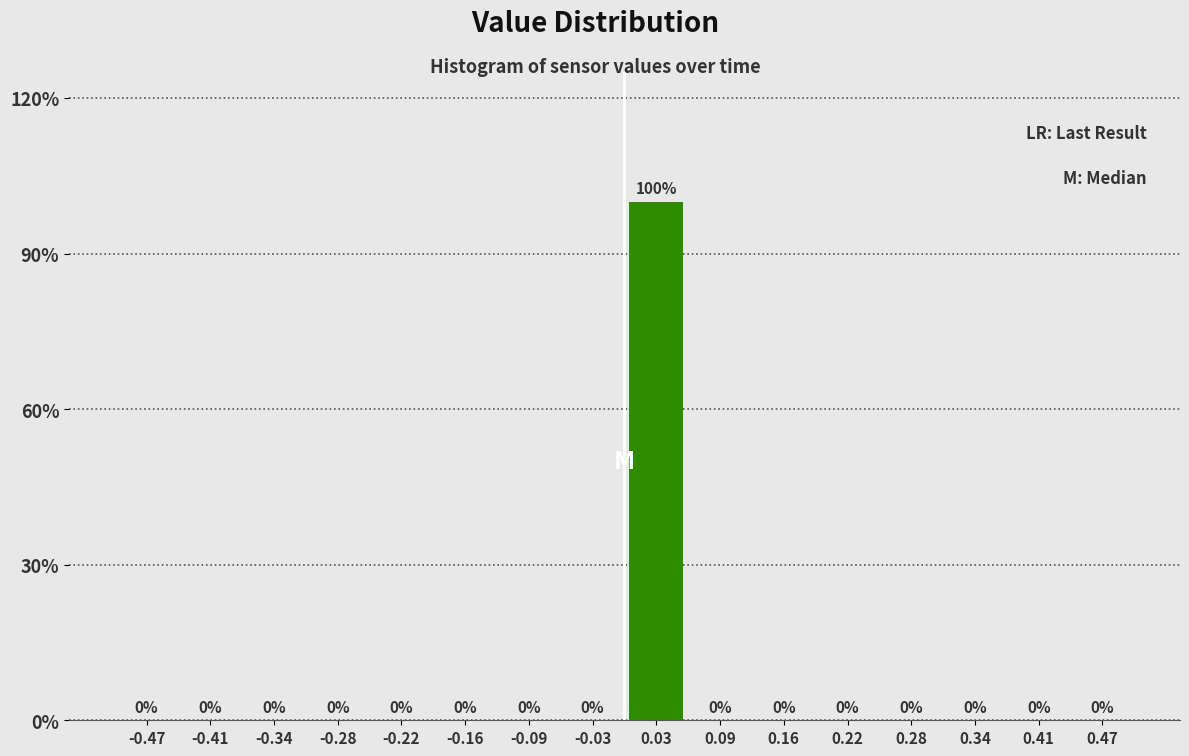

How tall is the bar that spans 0.00 to 0.06 on the x-axis? The bar edges are not printed on the chart, so give them approximately, as read against the axis.

100